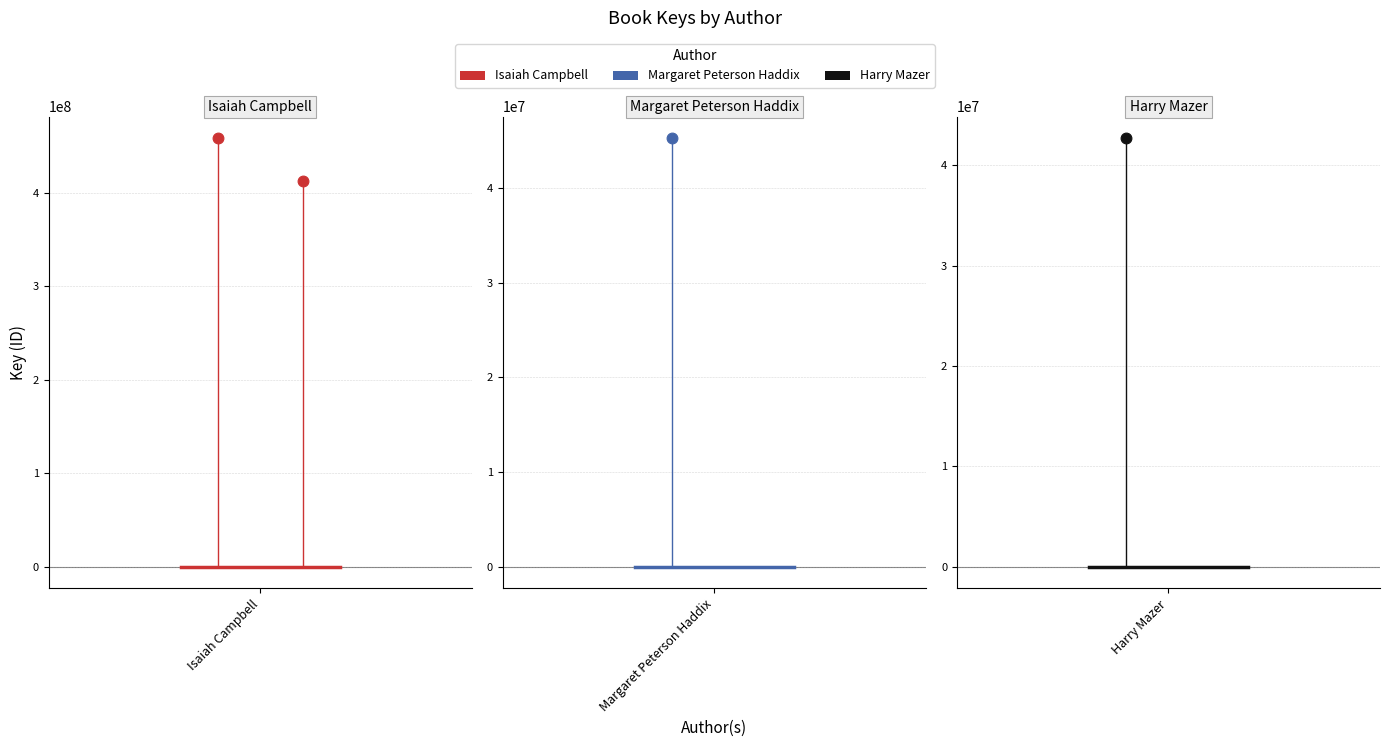

Between Isaiah Campbell and 1, which is larger?

Isaiah Campbell